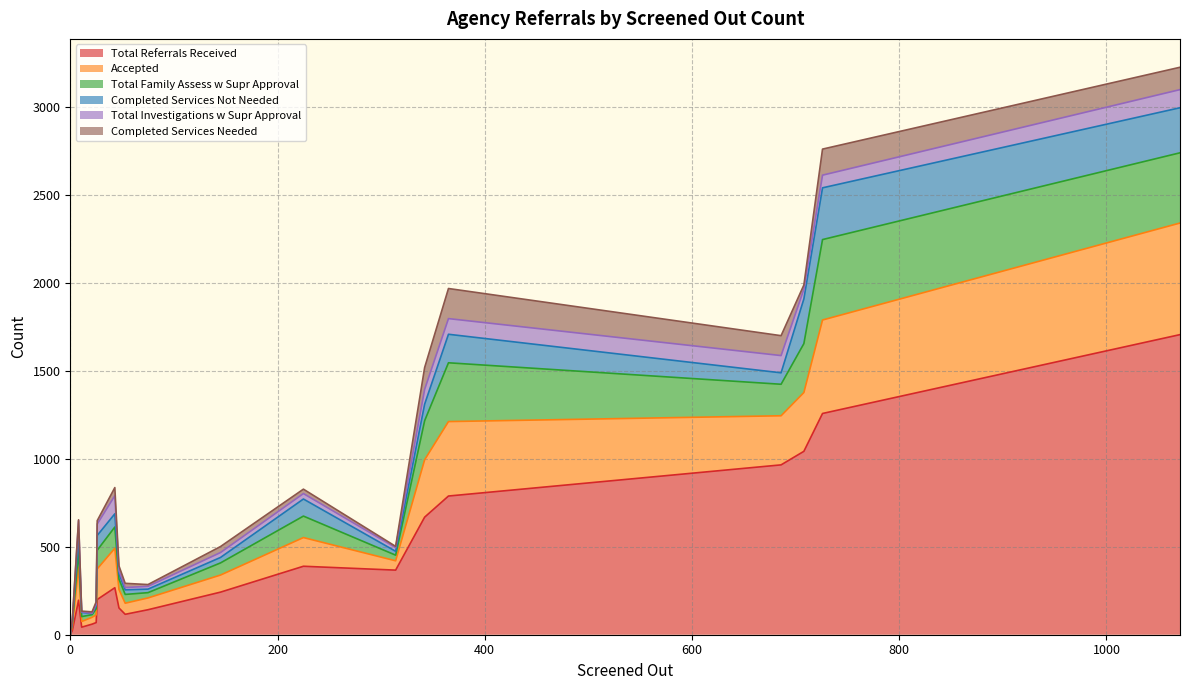

The Completed Services Not Needed series shows 12 at 2. True or false?

True